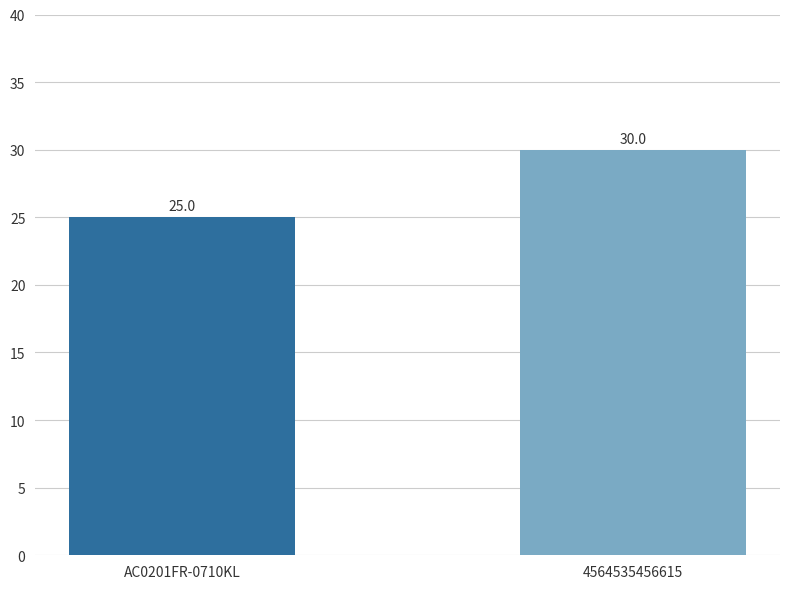

How many bars are there in total?

2